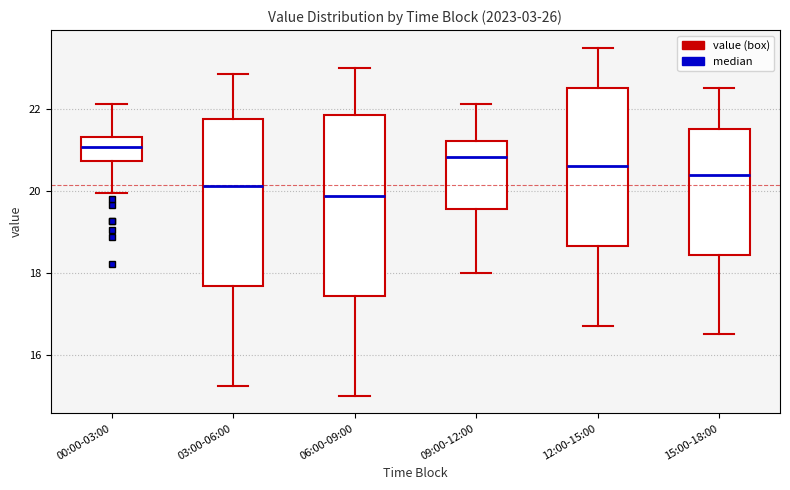

Reading left to right, transcribe this box plot: for each box, give where its median line is, the range the box spans, and where its two whiskers end, as read against the y-axis. The values are not printed on the chart, so give them approximately, as read against the axis.

00:00-03:00: median 21.0, box 20.8 to 21.4, whiskers 20.0 to 22.2
03:00-06:00: median 20.2, box 17.6 to 21.8, whiskers 15.2 to 22.8
06:00-09:00: median 19.8, box 17.4 to 21.8, whiskers 15.0 to 23.0
09:00-12:00: median 20.8, box 19.6 to 21.2, whiskers 18.0 to 22.2
12:00-15:00: median 20.6, box 18.6 to 22.6, whiskers 16.8 to 23.6
15:00-18:00: median 20.4, box 18.4 to 21.6, whiskers 16.6 to 22.6